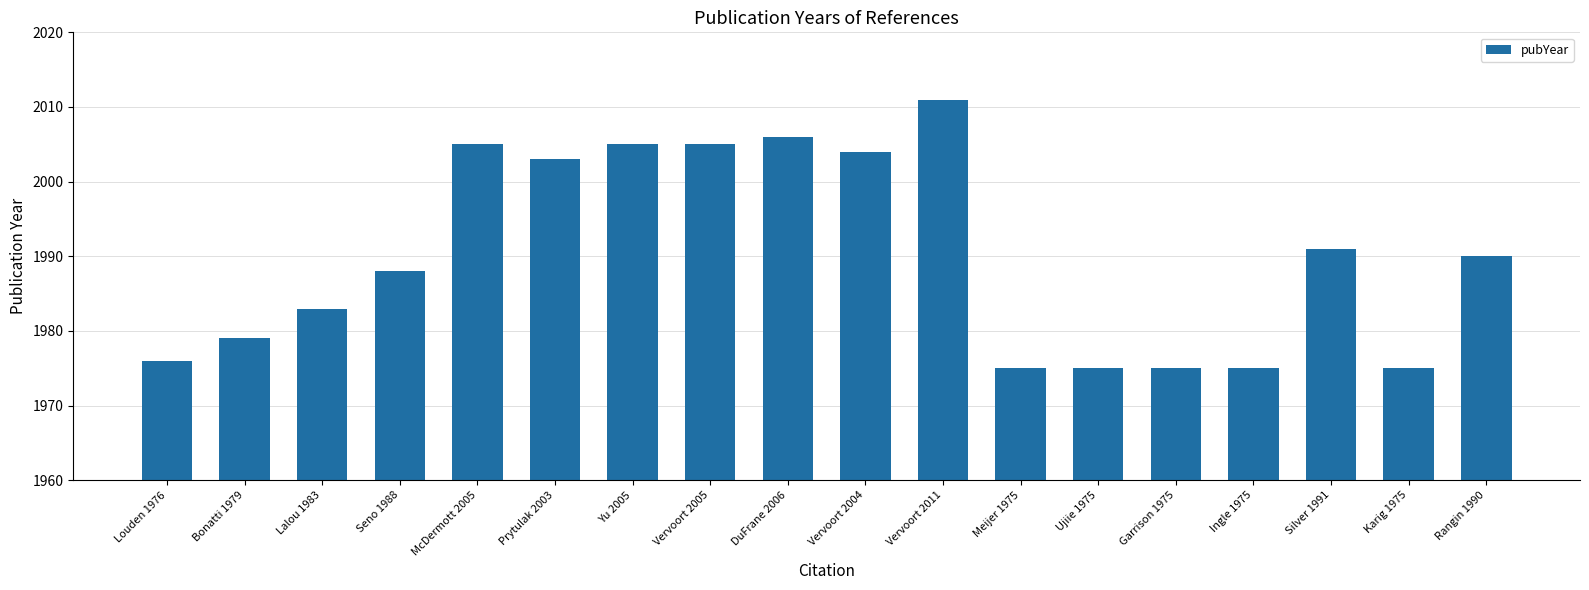

What is the label of the 3rd bar from the right?

Silver 1991